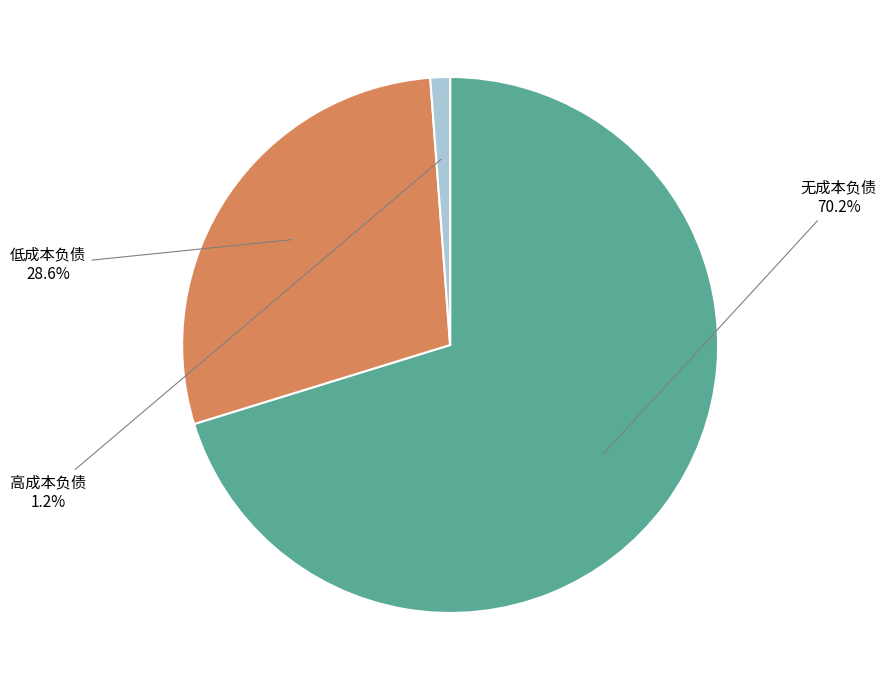

What percentage is the 无成本负债 slice, to the nearest percent?

70%